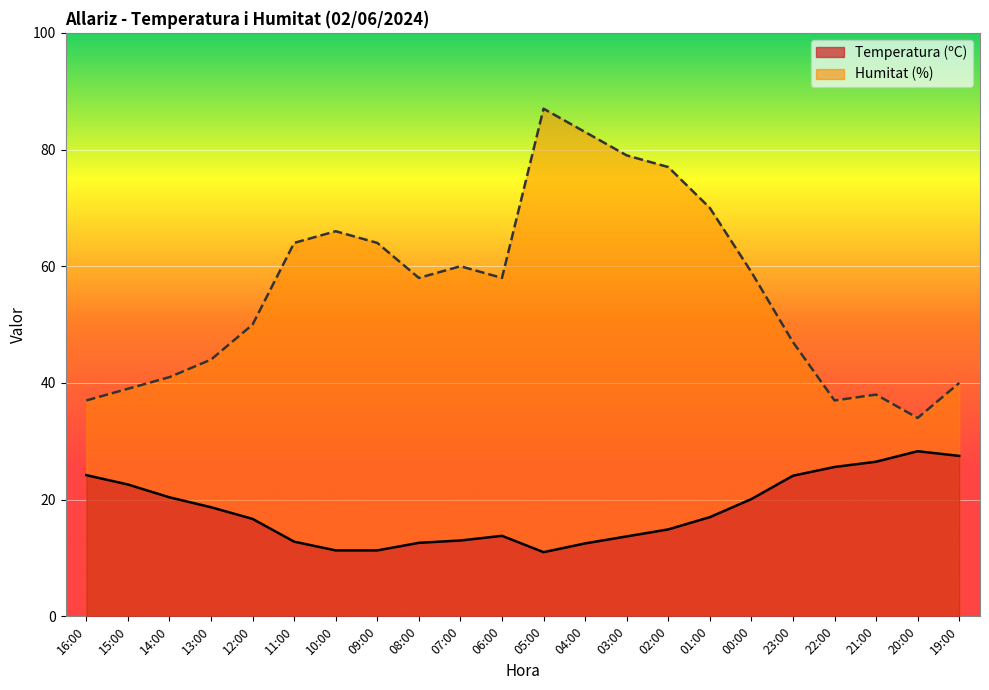

At which label does Temperatura (ºC) reach its peak?

20:00